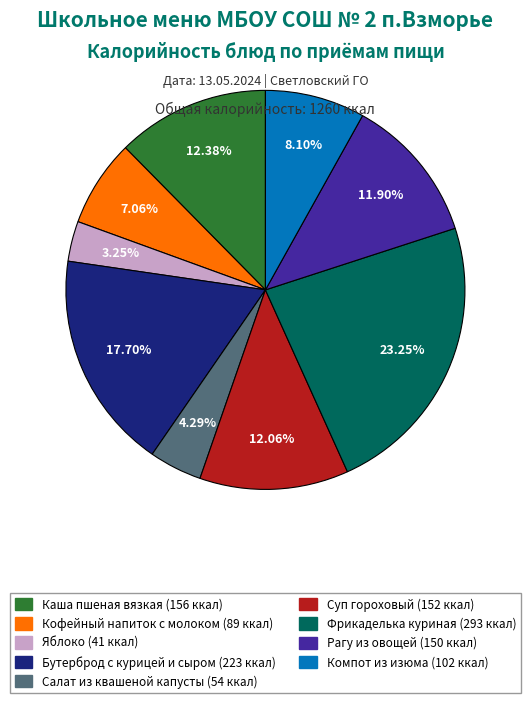

How many slices are in this pie chart?

9